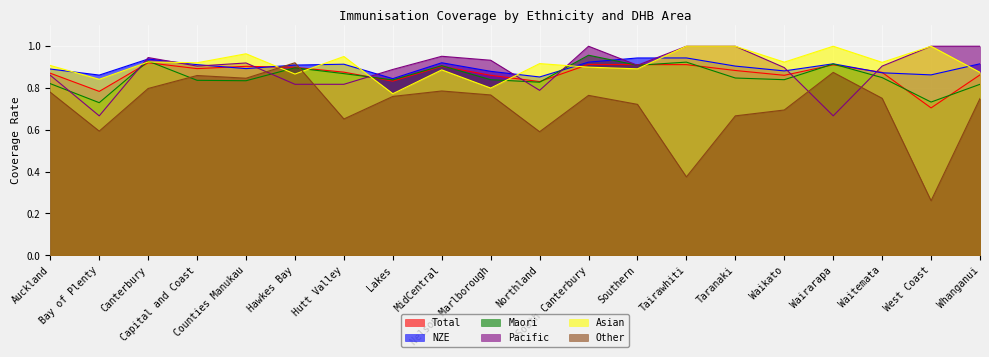

At which category is the sum across all series the highest?

South Canterbury